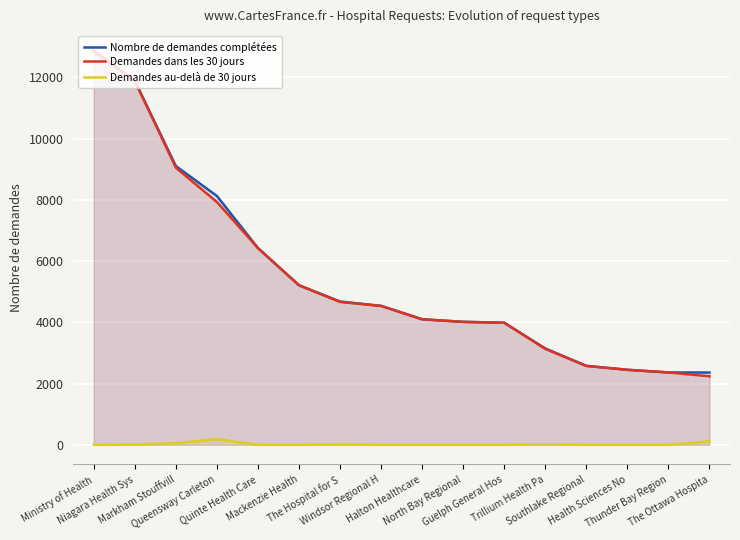

Which category has the highest value in the Demandes dans les 30 jours series?

Ministry of Health